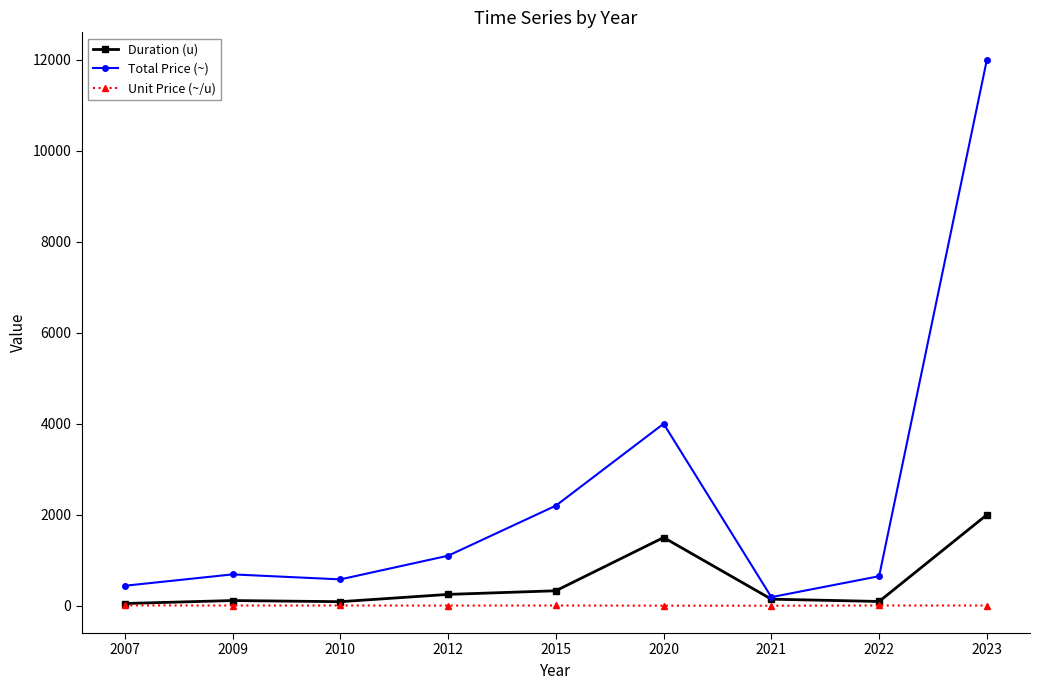

Which series has the largest range (max minus min)?

Total Price (~)